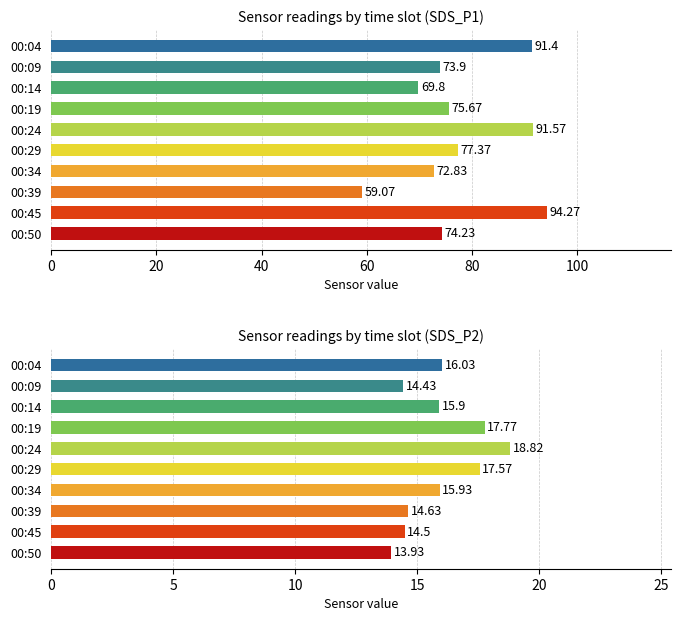

What is the minimum value for SDS_P1?

59.1